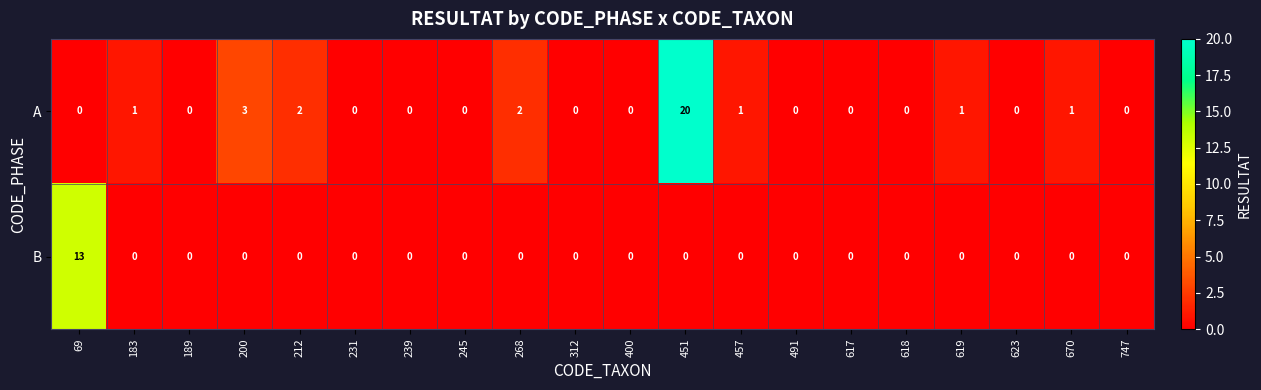

What is the sum of all B values?

13